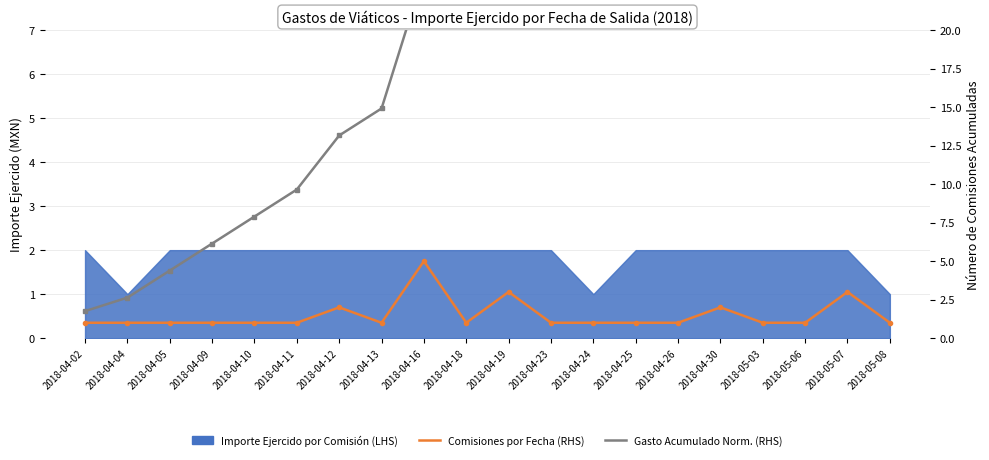

Rank the categories by Gasto Acumulado Norm. (RHS) value from highest to lowest.

2018-05-08, 2018-05-07, 2018-05-06, 2018-05-03, 2018-04-30, 2018-04-26, 2018-04-25, 2018-04-24, 2018-04-23, 2018-04-19, 2018-04-18, 2018-04-16, 2018-04-13, 2018-04-12, 2018-04-11, 2018-04-10, 2018-04-09, 2018-04-05, 2018-04-04, 2018-04-02